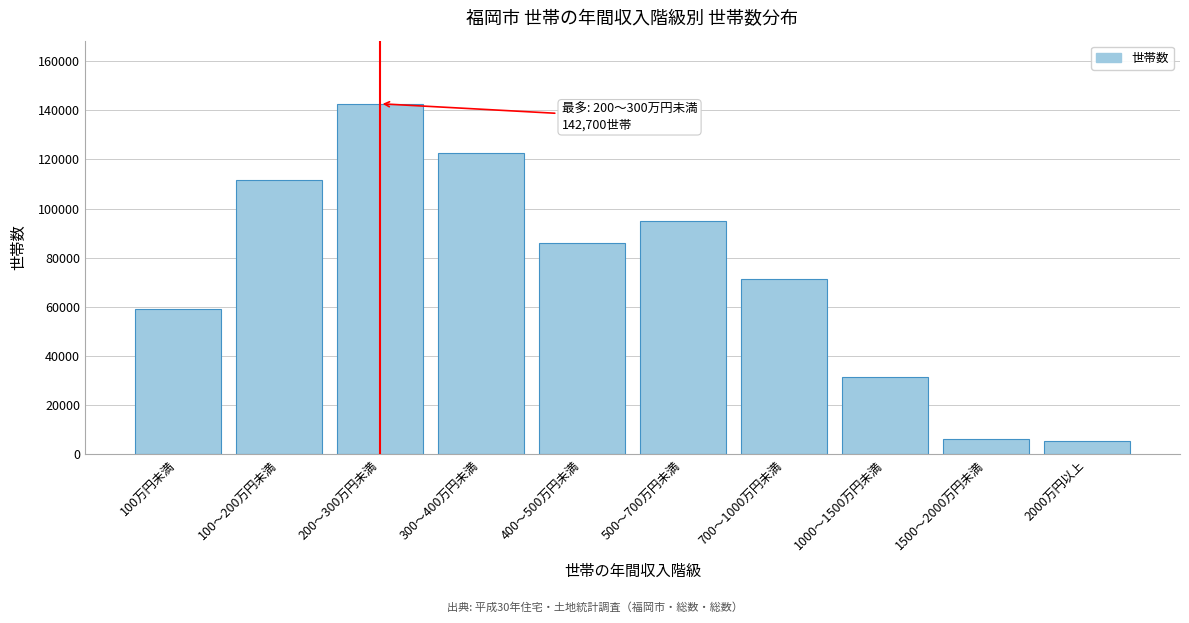

Reading left to right, what are all the values shown in this chart?

59200	111800	142700	122600	86100	94800	71300	31500	6200	5500